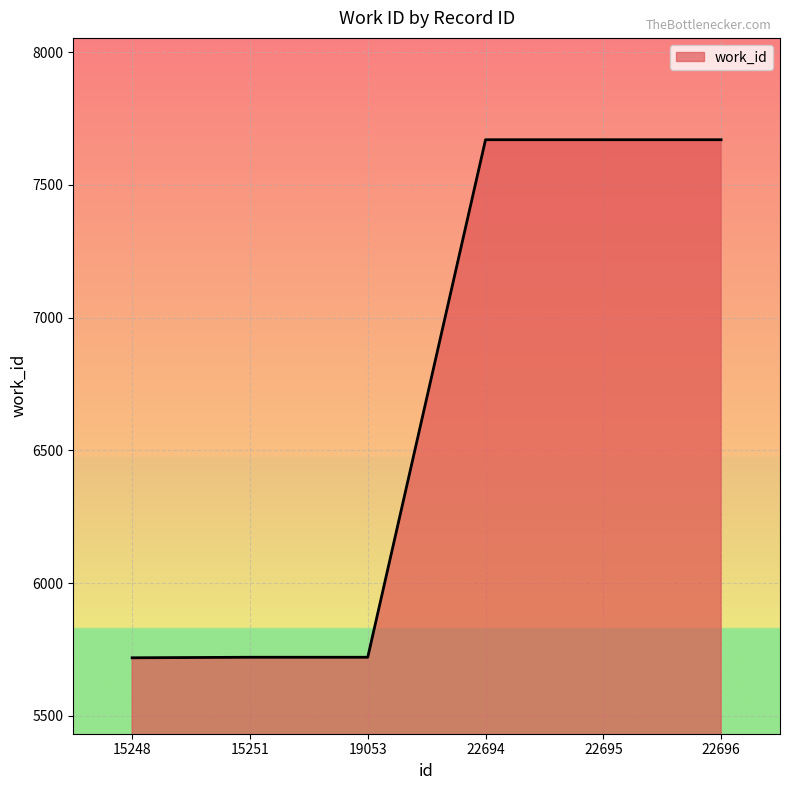

What is the minimum value shown in the chart?

5719